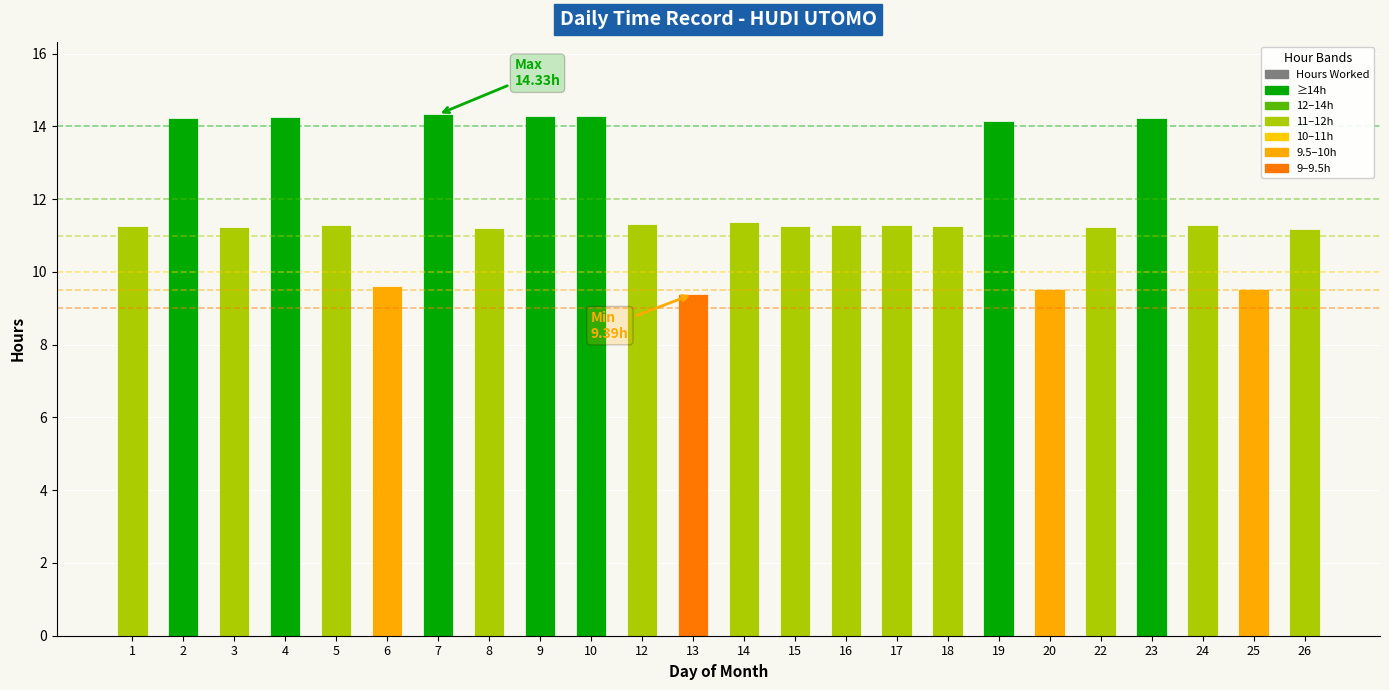

What is the change in value from 2 to 18?

-3.0